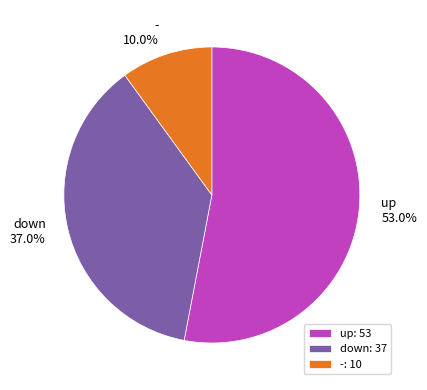

The - slice represents 24% of the pie. True or false?

False